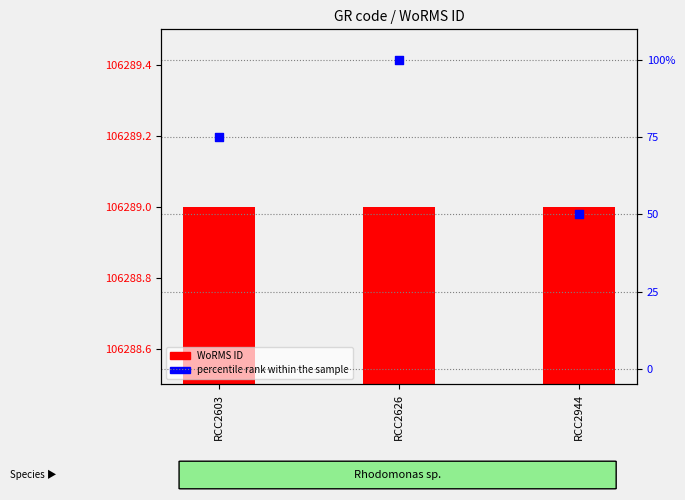

What are all the series names shown in the legend?

WoRMS ID, percentile rank within the sample